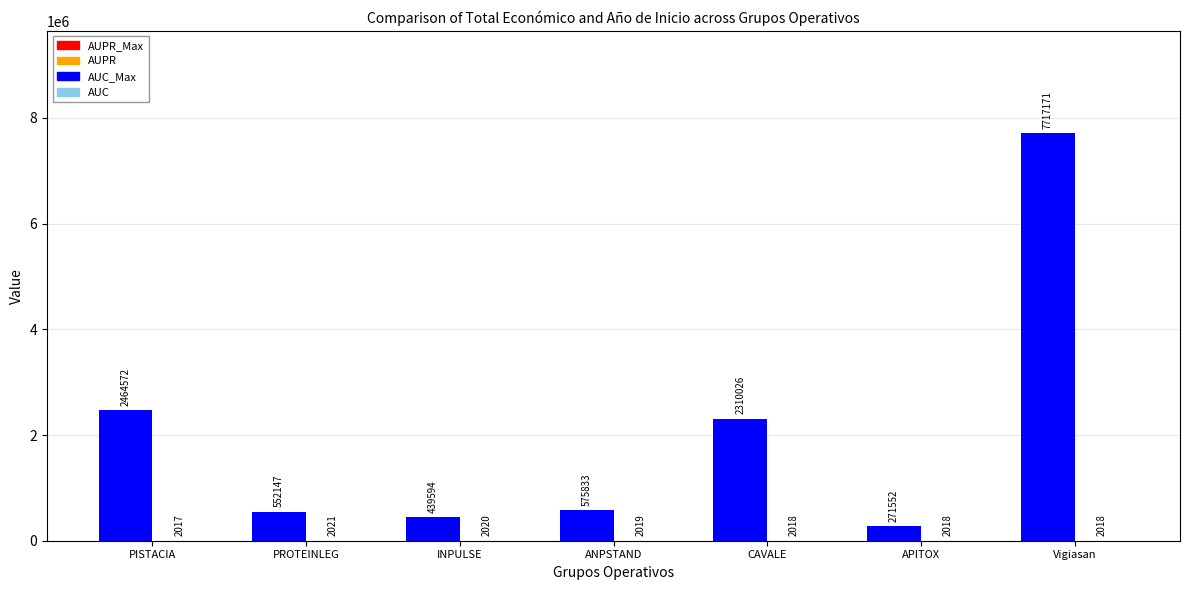

At which category is the sum across all series the highest?

Vigiasan